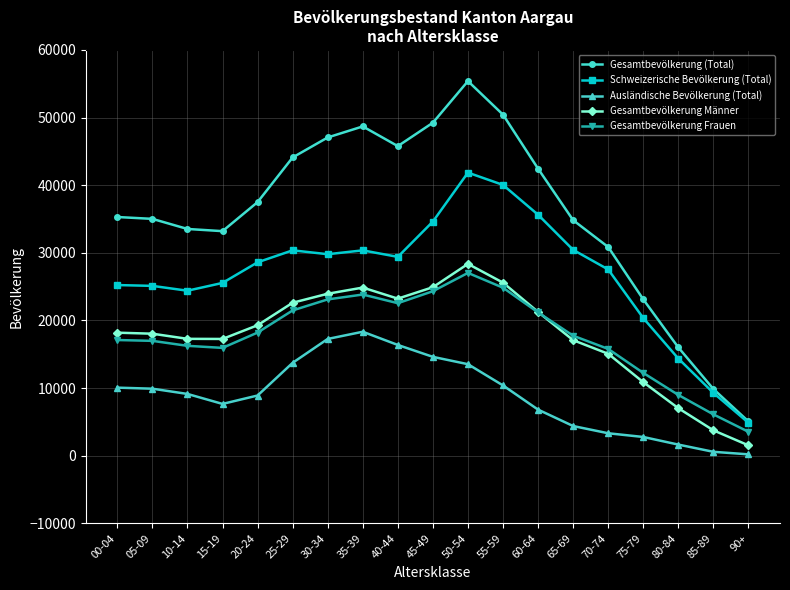

How many values in the Gesamtbevölkerung (Total) series are below 35294?

9